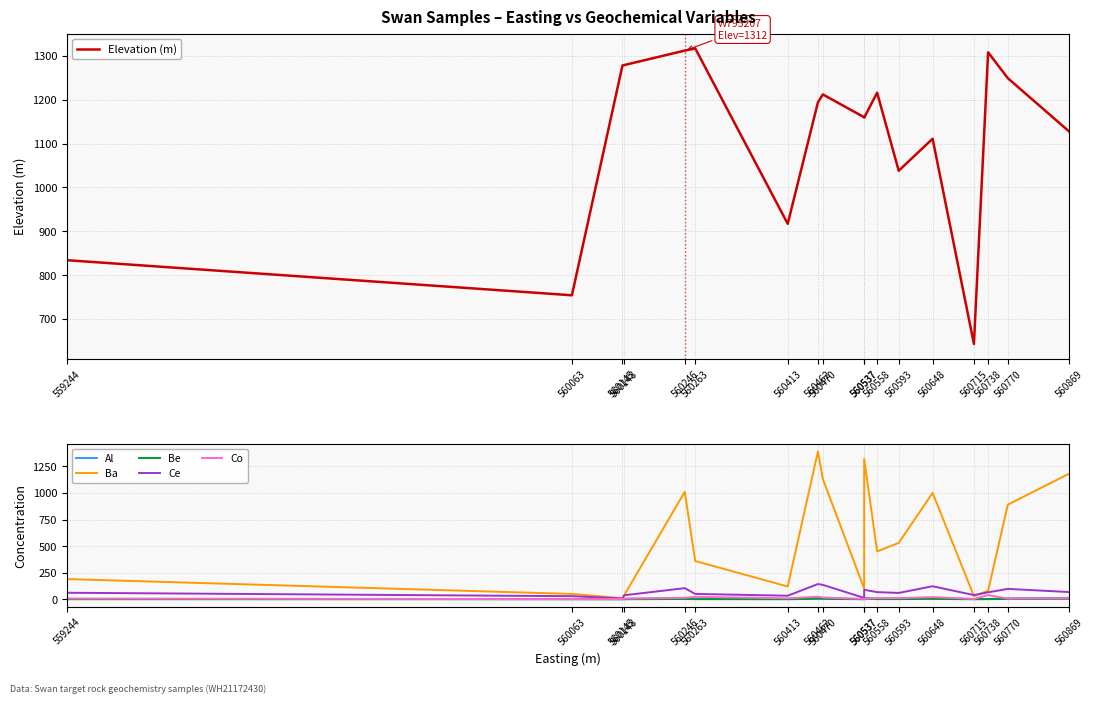

What is the minimum value for Ce?

7.6